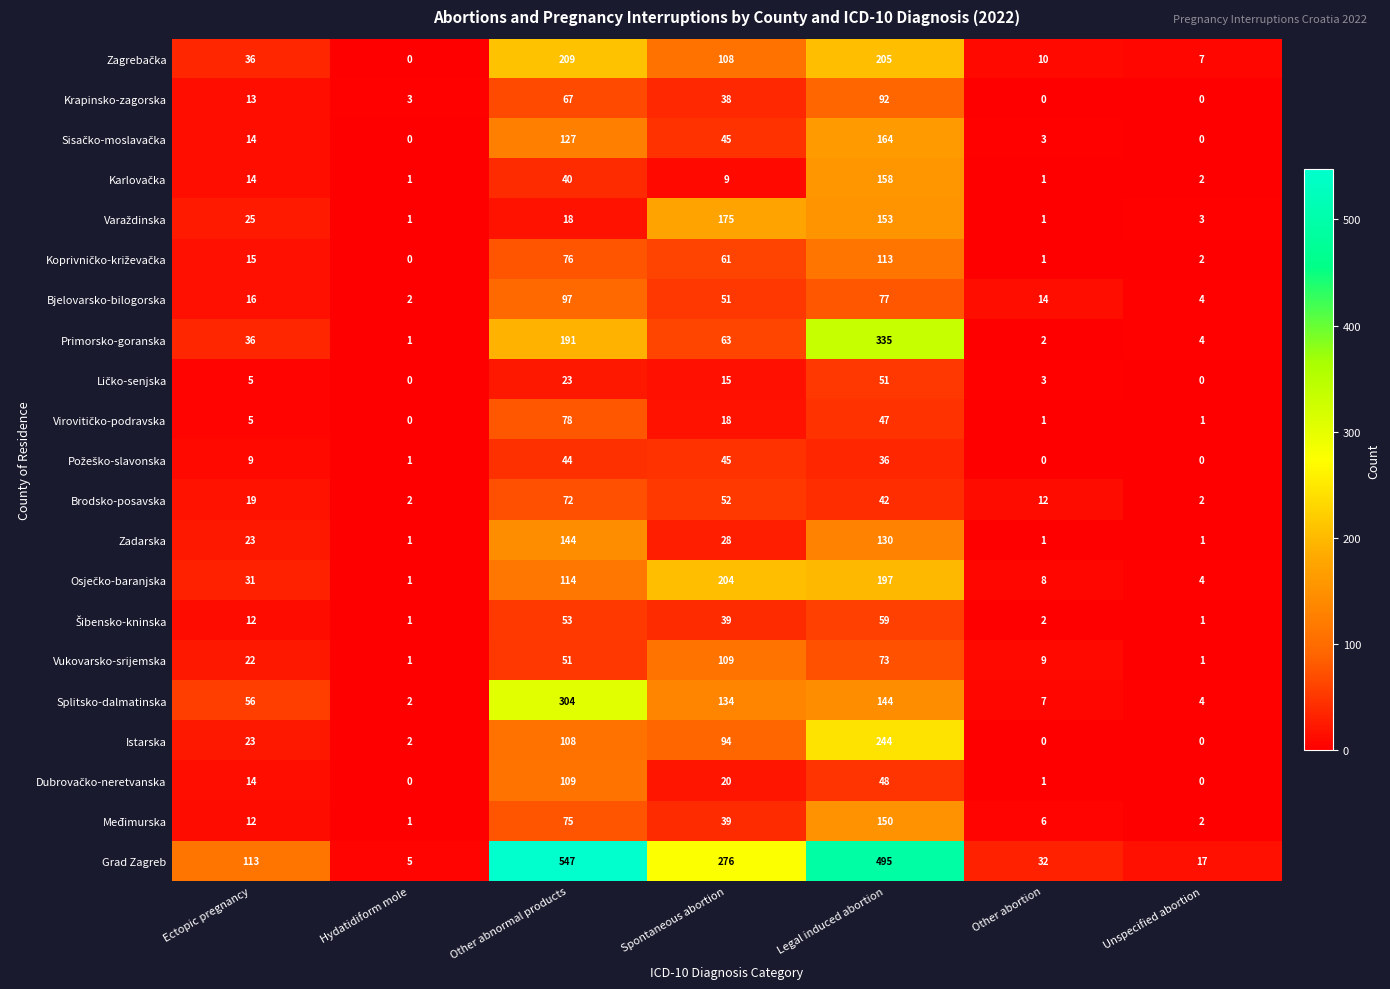

What is the average value of the Vukovarsko-srijemska series?

38